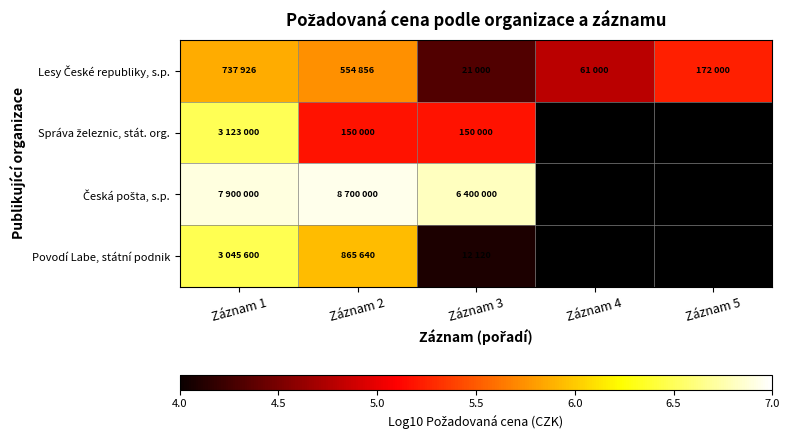

What is the sum of the Povodí Labe, státní podnik values at Záznam 1 and Záznam 2?

12.4